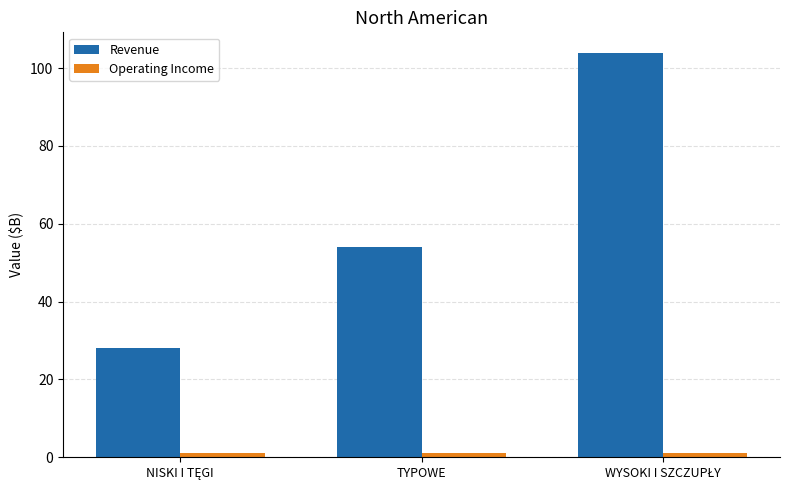

True or false: Revenue has a value of 89.5 at TYPOWE.

False